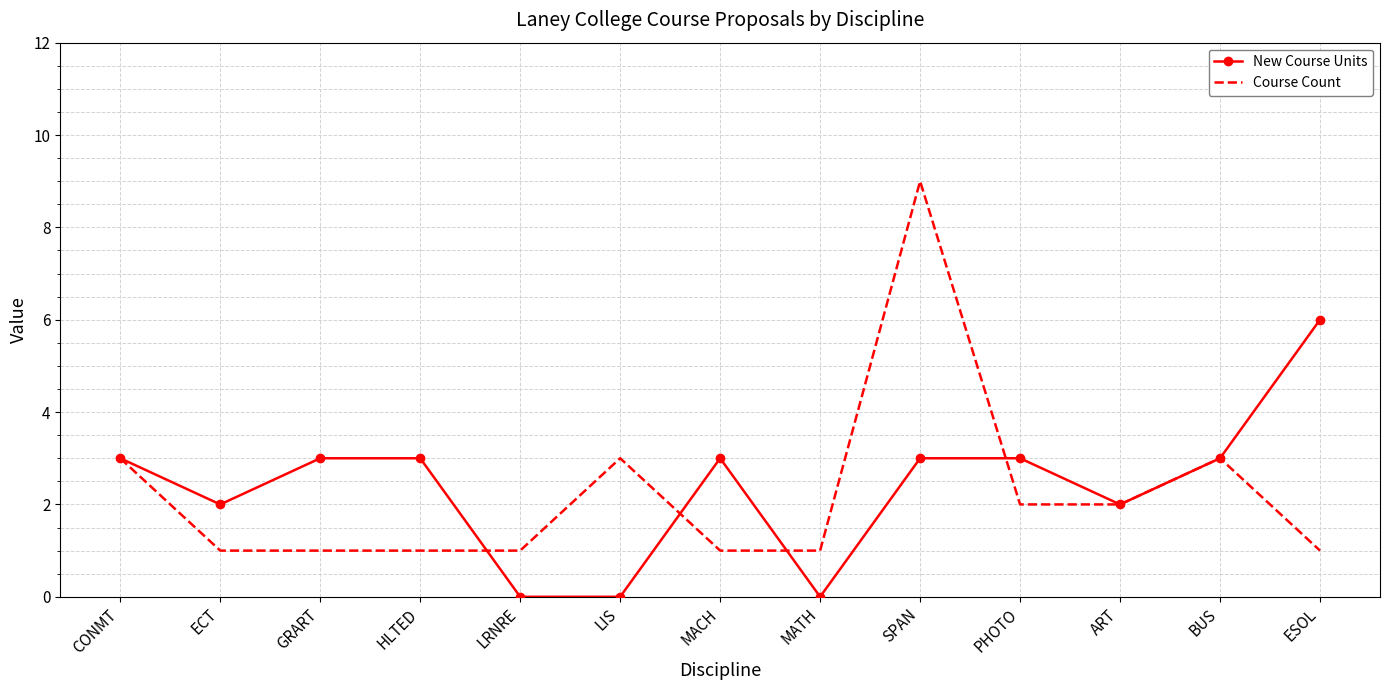

The value of Course Count at LIS is 3. True or false?

True